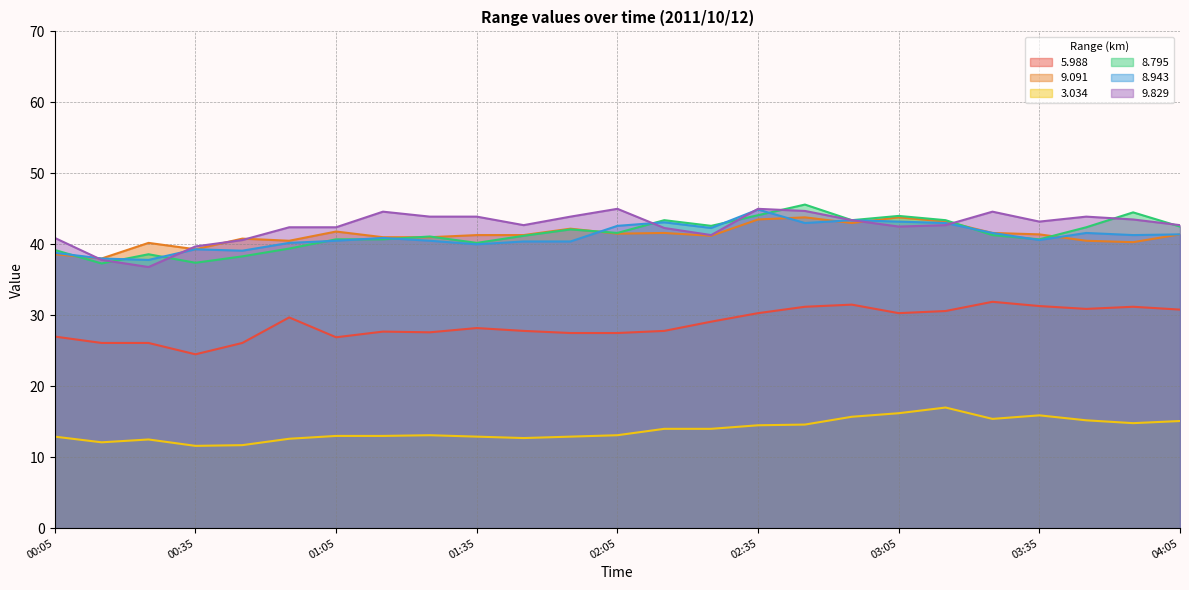

Is it true that 9.829 equals 22.8 at 02:05?

False